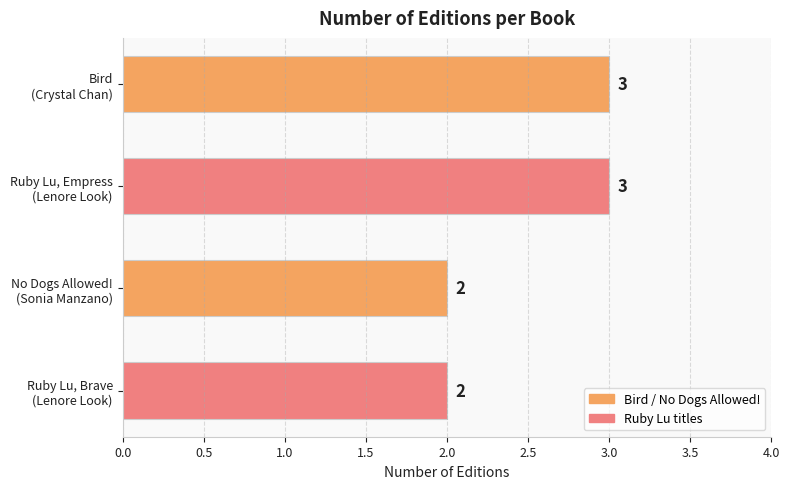

What is the value of the 2nd bar from the top?

3